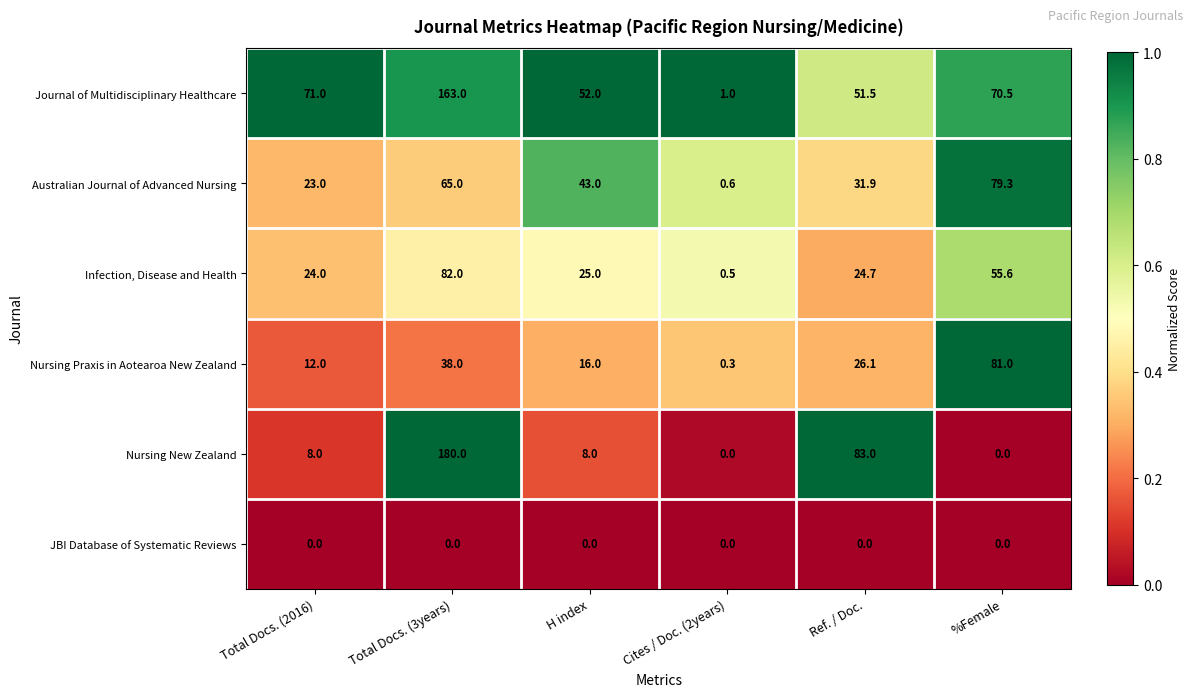

Rank the categories by Infection, Disease and Health value from lowest to highest.

Cites / Doc. (2years), Total Docs. (2016), Ref. / Doc., H index, %Female, Total Docs. (3years)